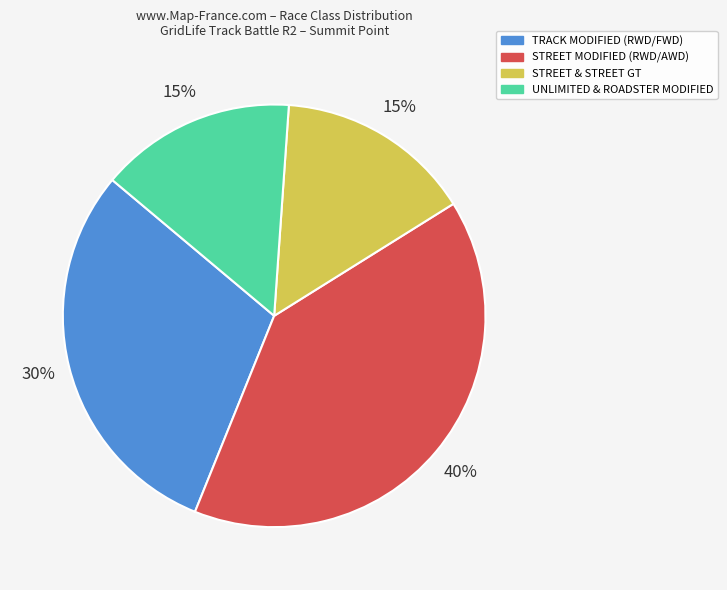

Is there a majority slice in this chart?

No